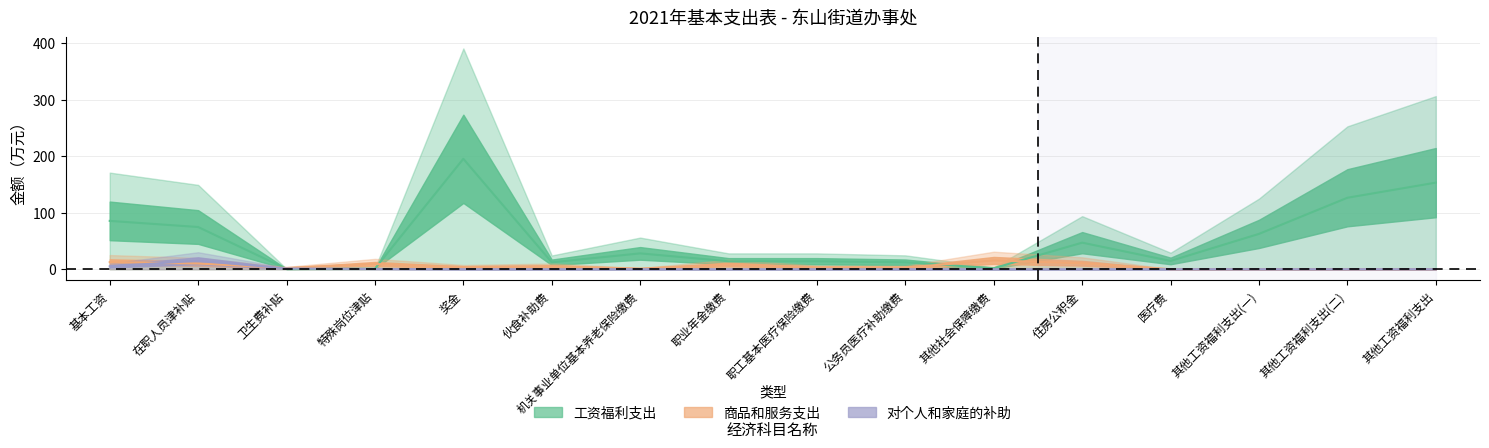

Reading left to right, what are all the values shown in this chart?

工资福利支出: 基本工资=85.5	在职人员津补贴=74.7	卫生费补贴=0.3	特殊岗位津贴=0.9	奖金=195.5	伙食补助费=12.1	机关事业单位基本养老保险缴费=28.0	职业年金缴费=14.0	职工基本医疗保险缴费=14.0	公务员医疗补助缴费=12.2	其他社会保障缴费=1.7	住房公积金=47.0	医疗费=14.6	其他工资福利支出(一)=62.5	其他工资福利支出(二)=126.5	其他工资福利支出=153.3
商品和服务支出: 基本工资=12.5	在职人员津补贴=10.0	卫生费补贴=2.0	特殊岗位津贴=9.2	奖金=3.7	伙食补助费=5.0	机关事业单位基本养老保险缴费=1.0	职业年金缴费=8.3	职工基本医疗保险缴费=3.2	公务员医疗补助缴费=3.0	其他社会保障缴费=15.5	住房公积金=10.5	医疗费=0.0	其他工资福利支出(一)=0.0	其他工资福利支出(二)=0.0	其他工资福利支出=0.0
对个人和家庭的补助: 基本工资=5.0	在职人员津补贴=15.0	卫生费补贴=1.2	特殊岗位津贴=0.4	奖金=0.0	伙食补助费=0.0	机关事业单位基本养老保险缴费=0.0	职业年金缴费=0.0	职工基本医疗保险缴费=0.0	公务员医疗补助缴费=0.0	其他社会保障缴费=0.0	住房公积金=0.0	医疗费=0.0	其他工资福利支出(一)=0.0	其他工资福利支出(二)=0.0	其他工资福利支出=0.0